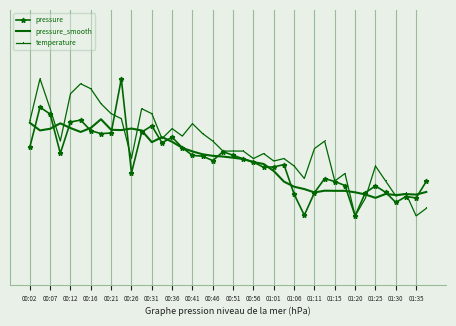

What are all the series names shown in the legend?

pressure, pressure_smooth, temperature